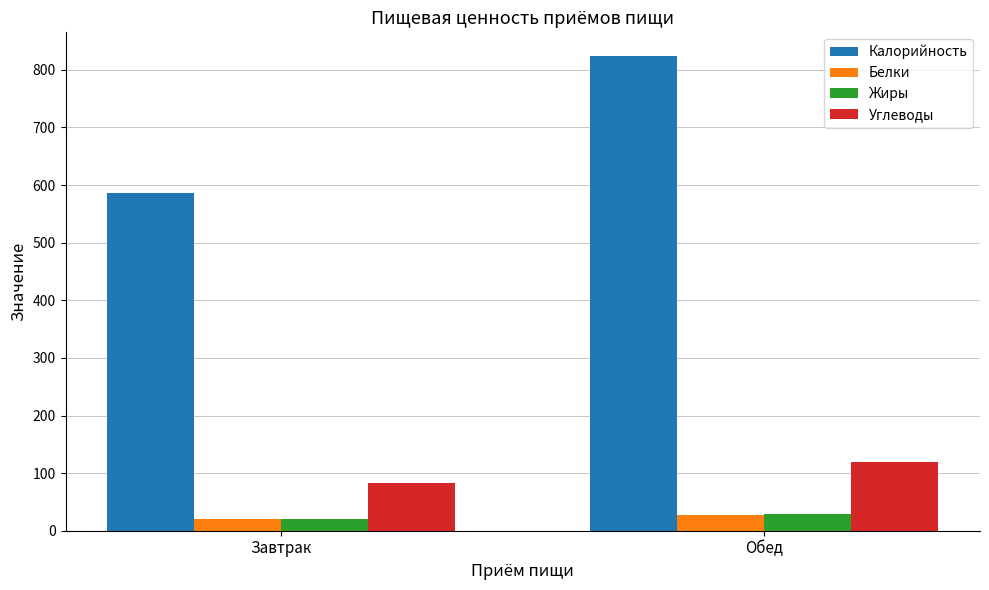

What is the value of the Углеводы bar at the 1st from the left?

83.7